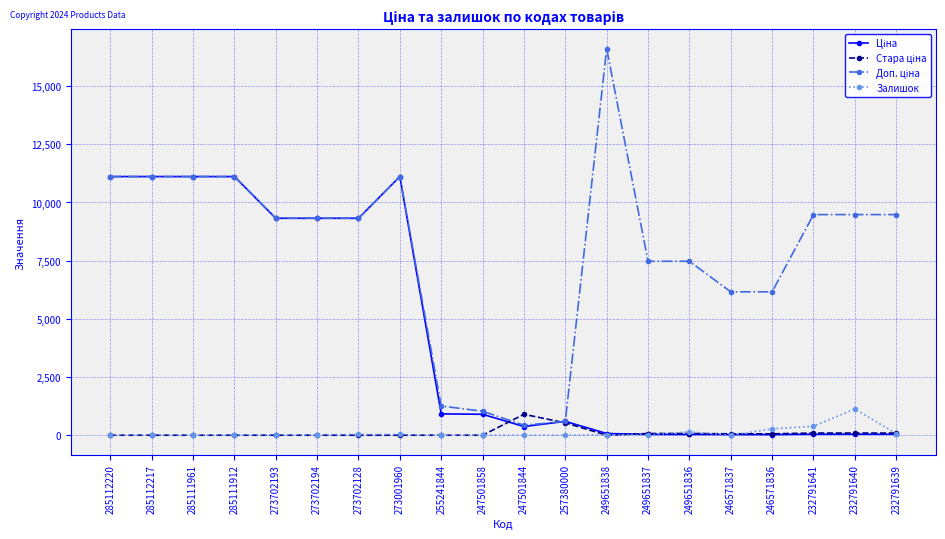

Reading left to right, transcribe all the data shown in this chart.

Ціна: 285112220=11113.6	285112217=11113.6	285111961=11113.6	285111912=11113.6	273702193=9321.4	273702194=9321.4	273702128=9321.4	273001960=11113.6	255241844=917.2	247501858=899.5	247501844=373.9	257380000=595.0	249651838=73.8	249651837=33.2	249651836=33.2	246571837=27.4	246571836=27.4	232791641=42.1	232791640=42.1	232791639=42.1
Стара ціна: 285112220=0.0	285112217=0.0	285111961=0.0	285111912=0.0	273702193=0.0	273702194=0.0	273702128=0.0	273001960=0.0	255241844=0.0	247501858=0.0	247501844=899.5	257380000=530.8	249651838=0.0	249651837=73.8	249651836=73.8	246571837=60.9	246571836=60.9	232791641=93.6	232791640=93.6	232791639=93.6
Доп. ціна: 285112220=11113.6	285112217=11113.6	285111961=11113.6	285111912=11113.6	273702193=9321.4	273702194=9321.4	273702128=9321.4	273001960=11113.6	255241844=1254.8	247501858=1030.8	247501844=429.0	257380000=595.0	249651838=16609.5	249651837=7474.0	249651836=7474.0	246571837=6162.0	246571836=6162.0	232791641=9480.0	232791640=9480.0	232791639=9480.0
Залишок: 285112220=17.0	285112217=17.0	285111961=17.0	285111912=14.0	273702193=19.0	273702194=18.0	273702128=34.0	273001960=33.0	255241844=0.0	247501858=0.0	247501844=0.0	257380000=0.0	249651838=19.0	249651837=13.0	249651836=145.0	246571837=1.0	246571836=272.0	232791641=387.0	232791640=1129.0	232791639=68.0